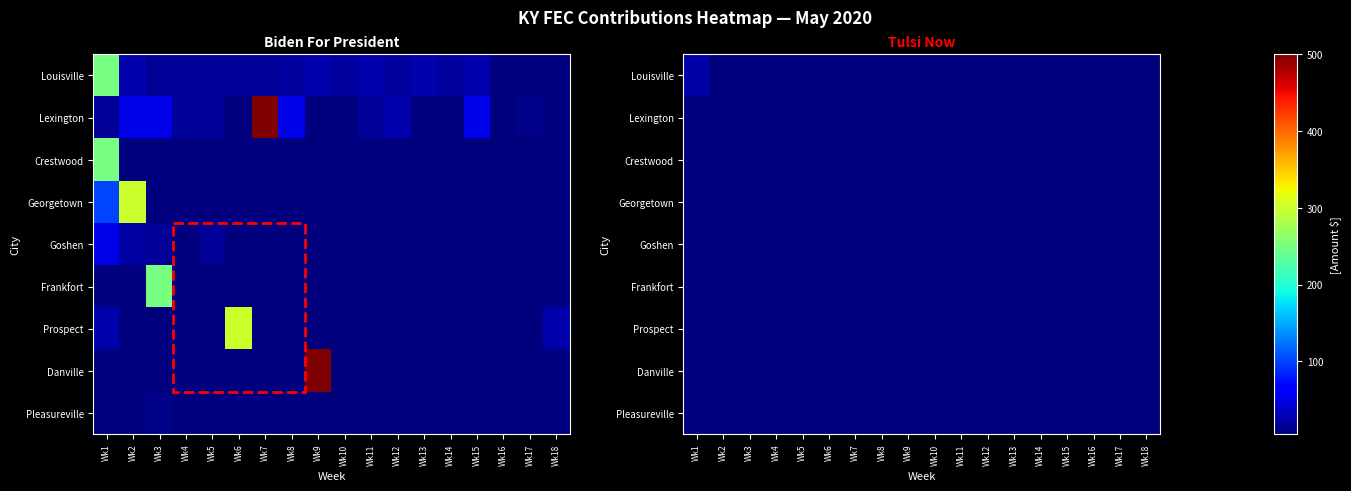

The Louisville series shows 5.0 at Wk5. True or false?

True